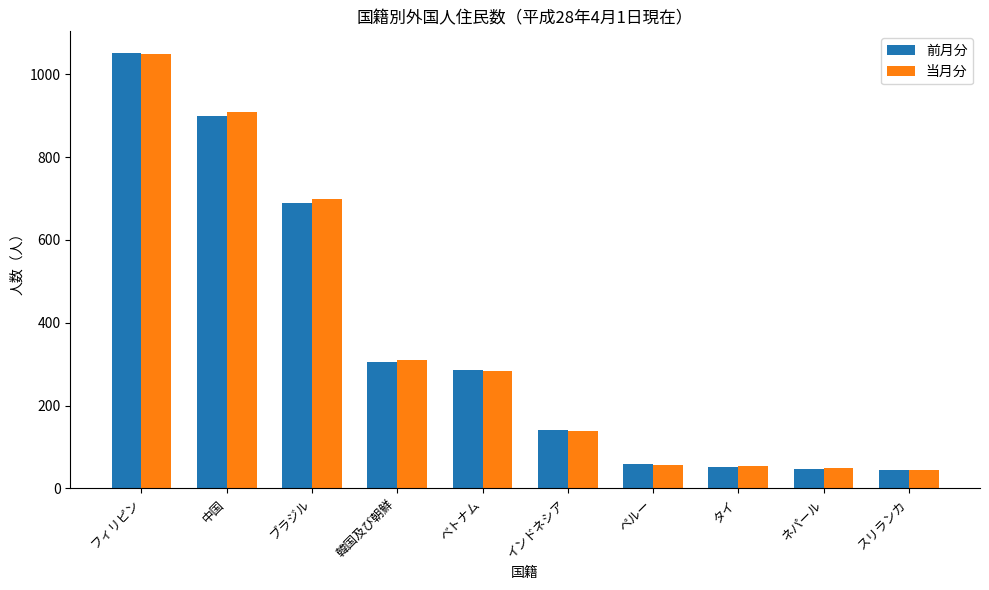

How many series are shown in this chart?

2